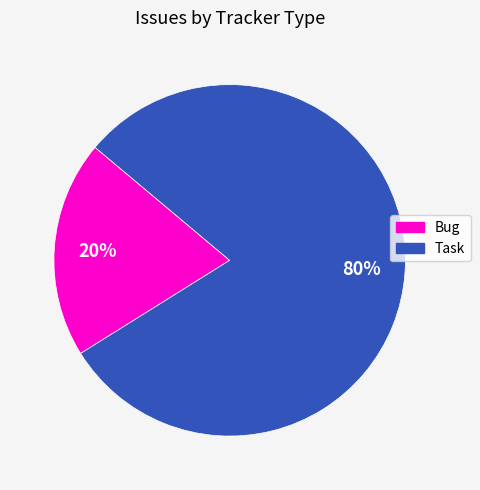

To the nearest percent, what is the difference between the largest and smallest slice percentages?

60%